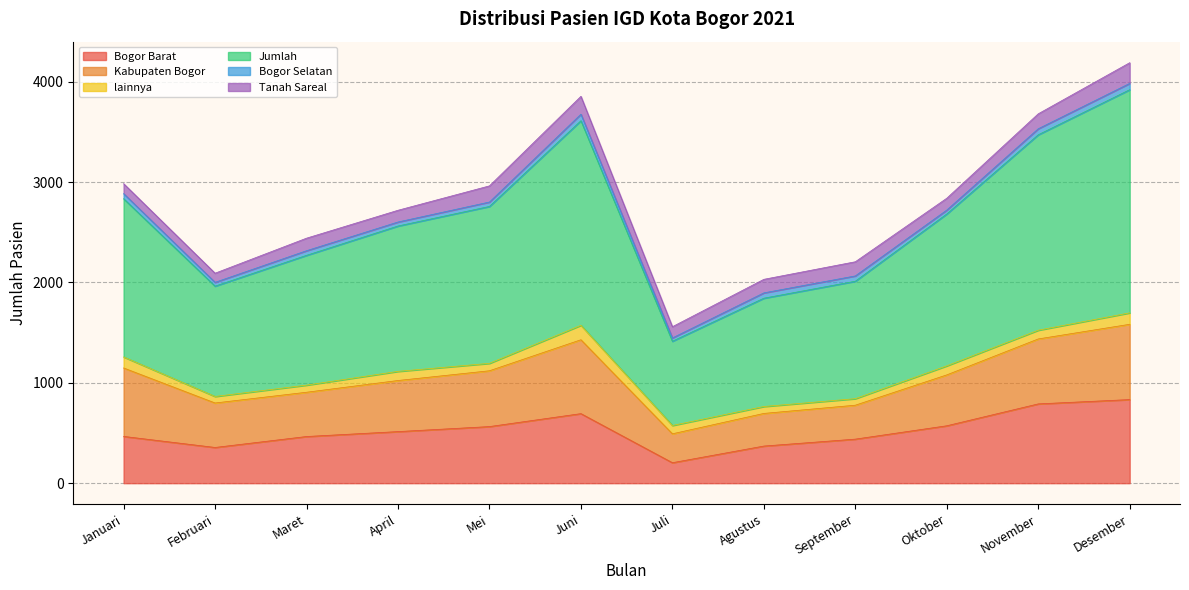

Rank the categories by Tanah Sareal value from highest to lowest.

Desember, Juni, Mei, November, September, Agustus, Maret, Oktober, April, Juli, Januari, Februari